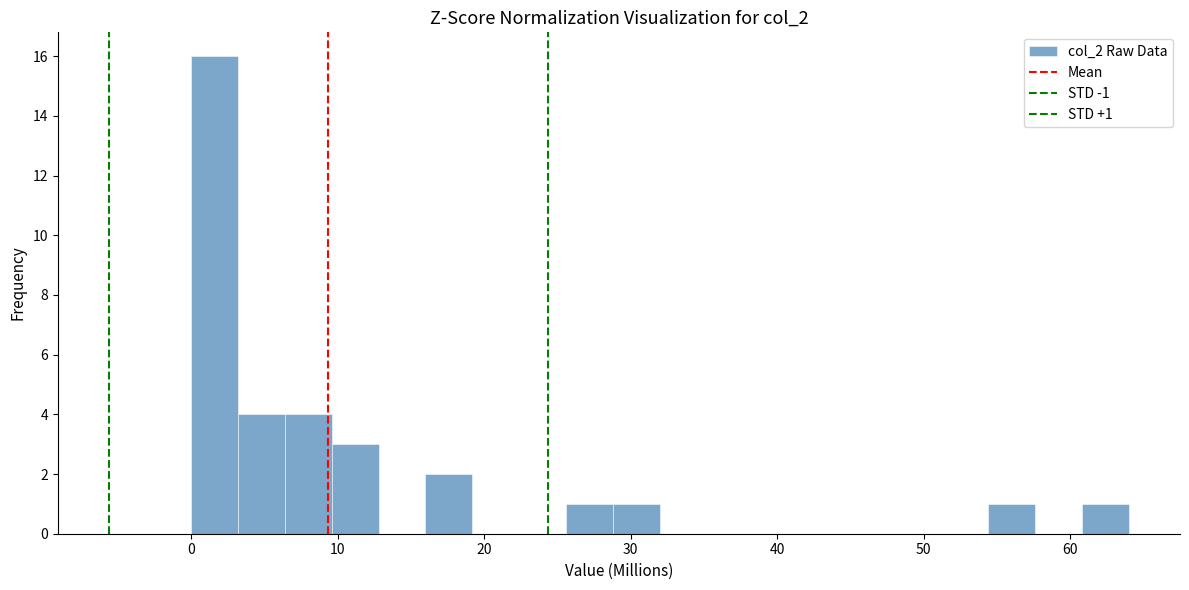

Read against the x-axis, roughly where is the centre of the tallest bar?

2